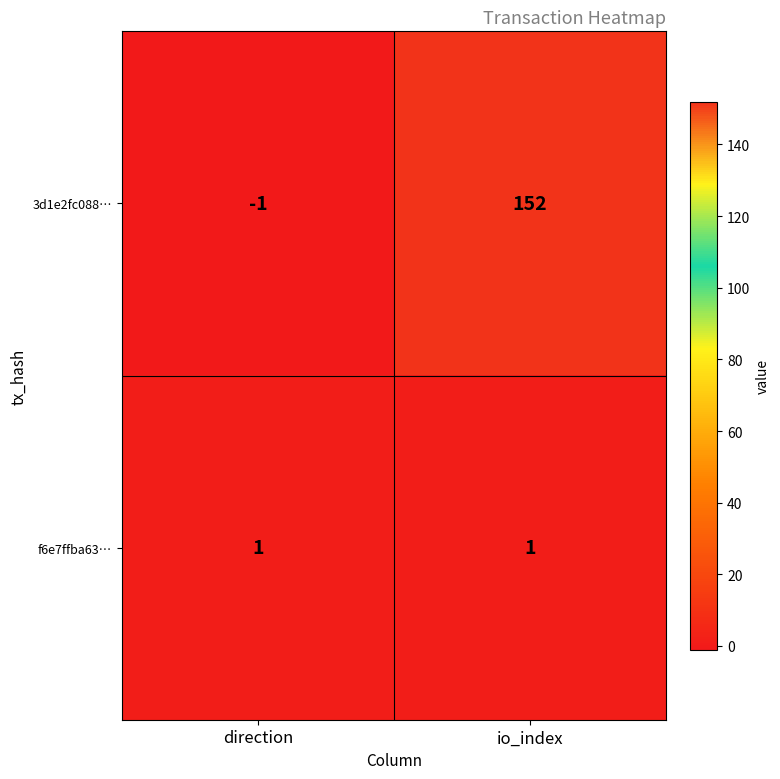

What is the approximate value of 3d1e2fc088… at io_index, to the nearest 10?

150